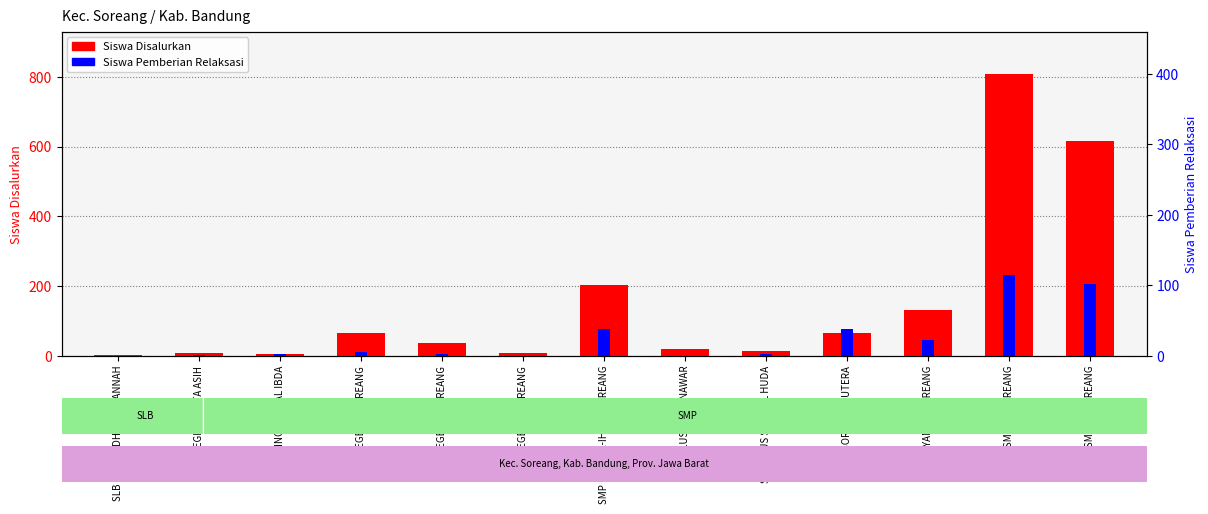

How many positive values does the Siswa Pemberian Relaksasi series have?

10